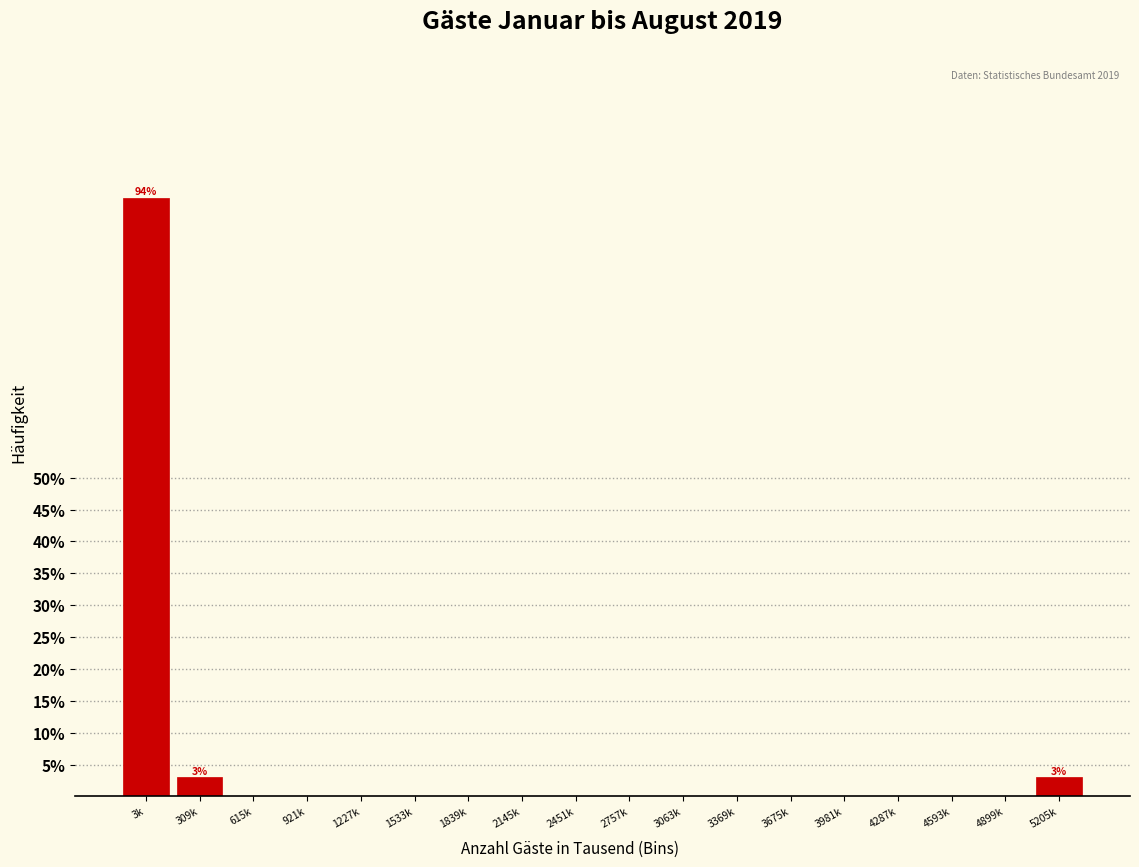

Reading left to right, extract all data points from this chart.

3k=93.9	309k=3.0	615k=0.0	921k=0.0	1227k=0.0	1533k=0.0	1839k=0.0	2145k=0.0	2451k=0.0	2757k=0.0	3063k=0.0	3369k=0.0	3675k=0.0	3981k=0.0	4287k=0.0	4593k=0.0	4899k=0.0	5205k=3.0